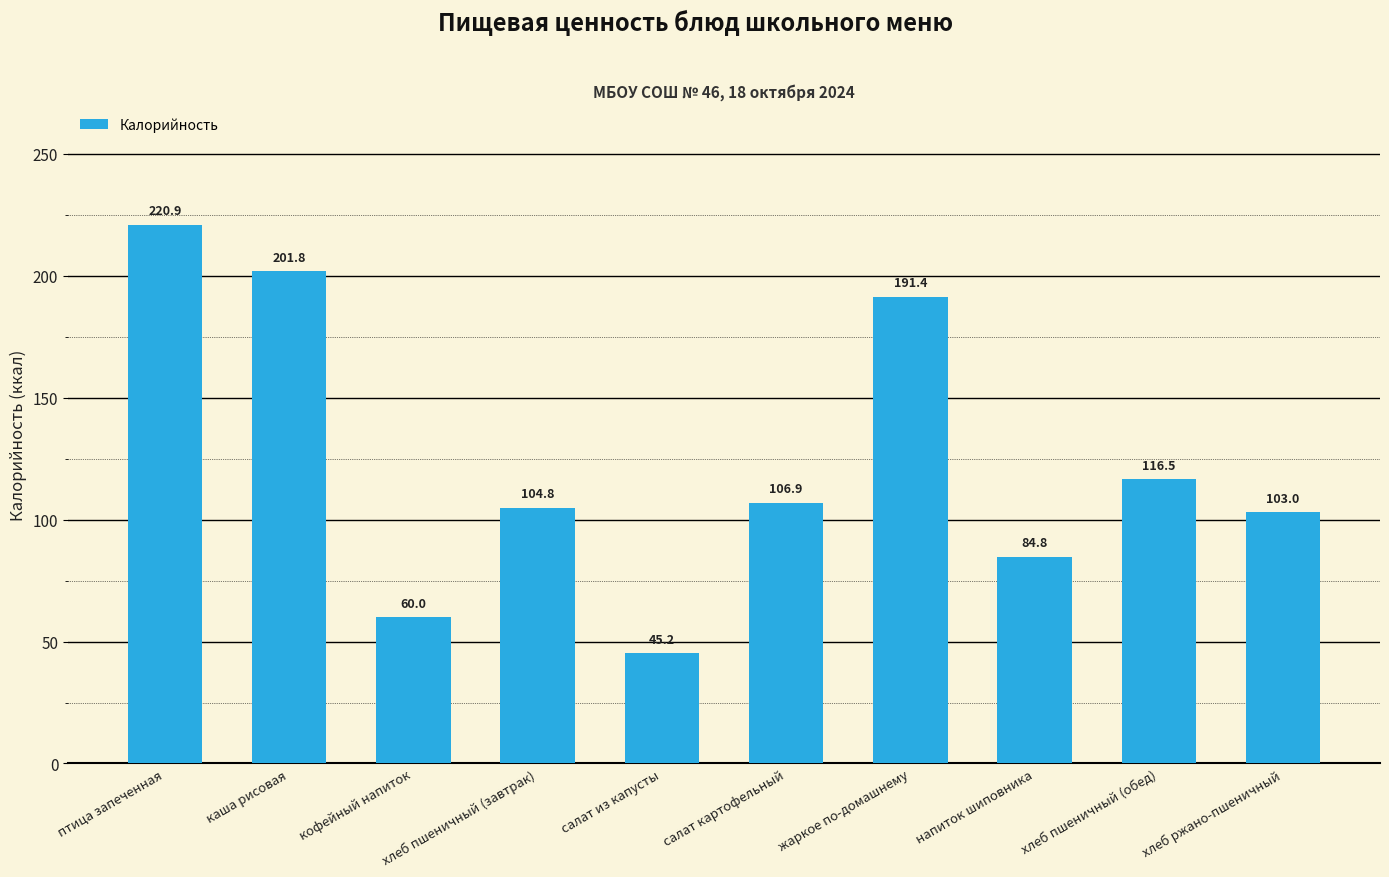

What is the change in value from салат картофельный to напиток шиповника?

-22.1